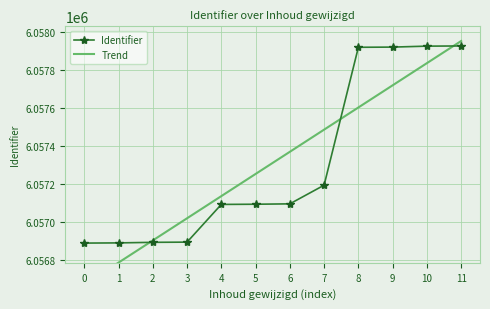

Where is Identifier nearest to the value 6057407?

7